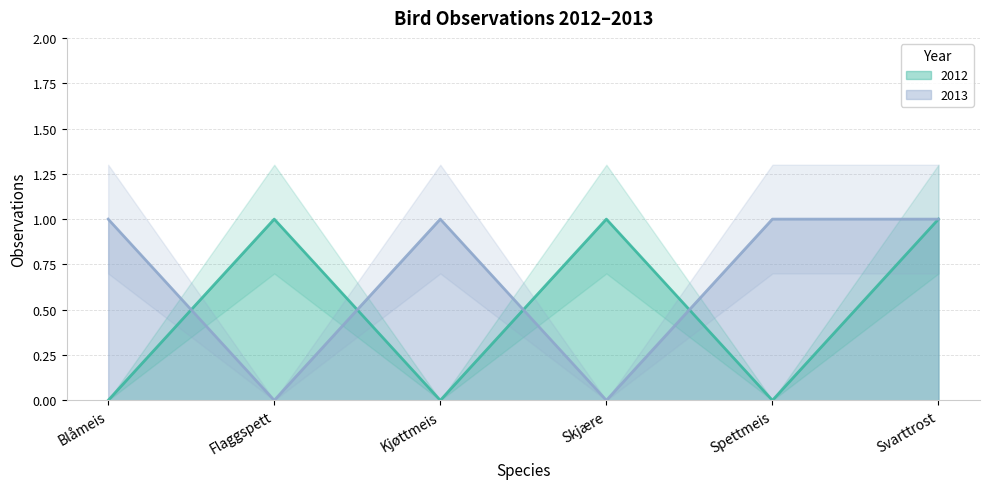

Count the number of data series in this chart.

2